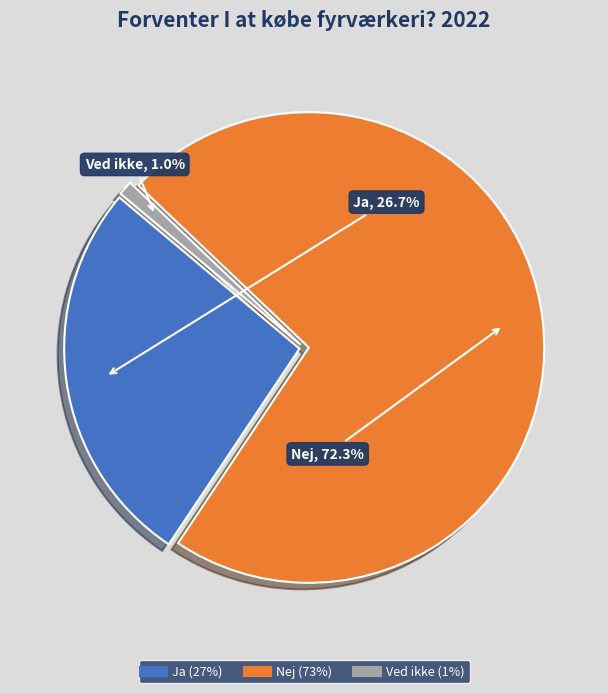

Rank the categories by value from highest to lowest.

Nej, Ja, Ved ikke